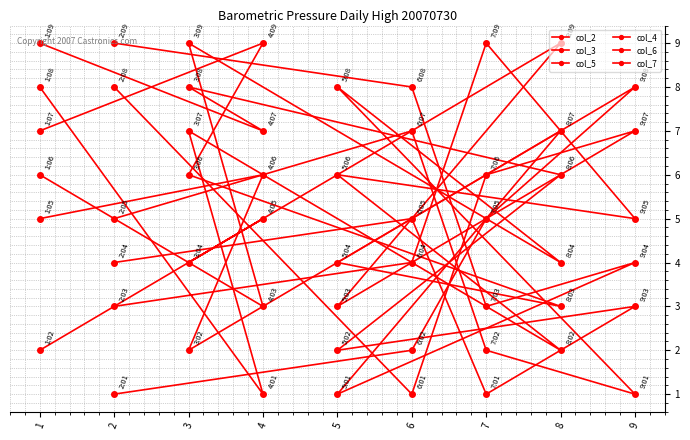

At which category does col_7 reach its first local valley?

8